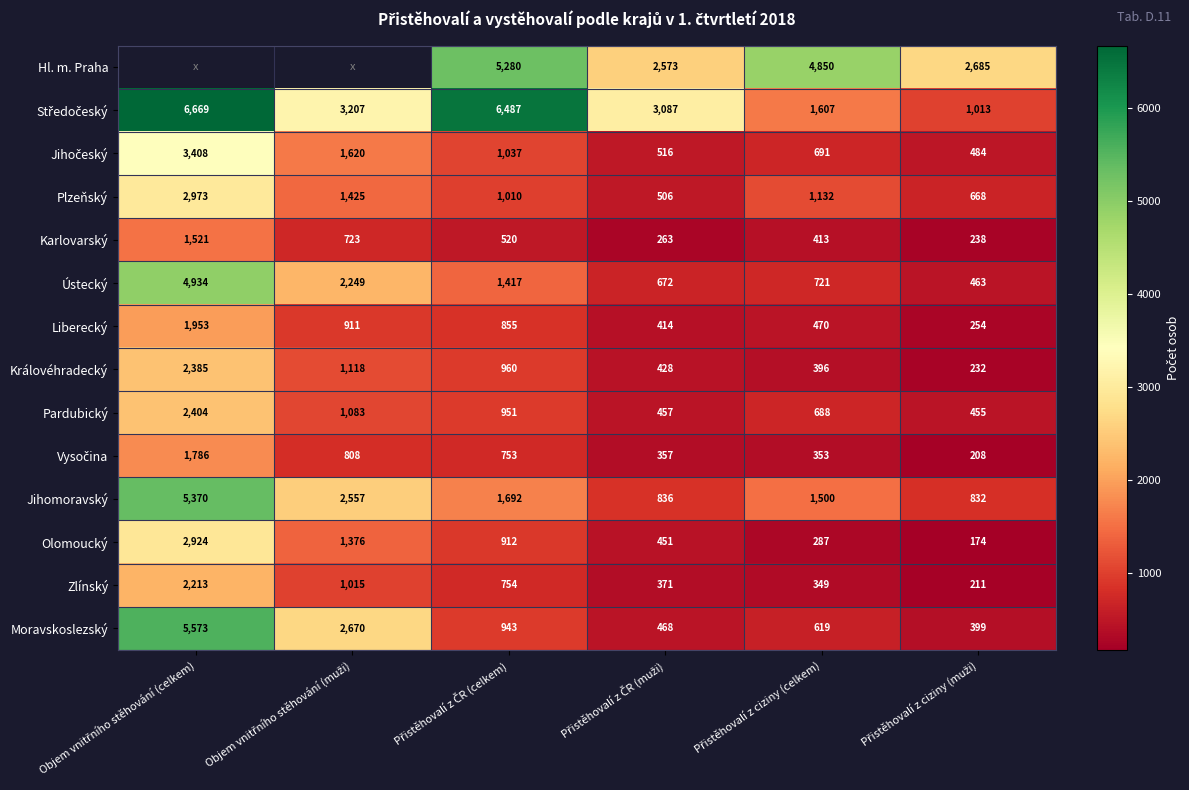

What is the total value across all series at Přistěhovalí z ČR (muži)?

11399.0